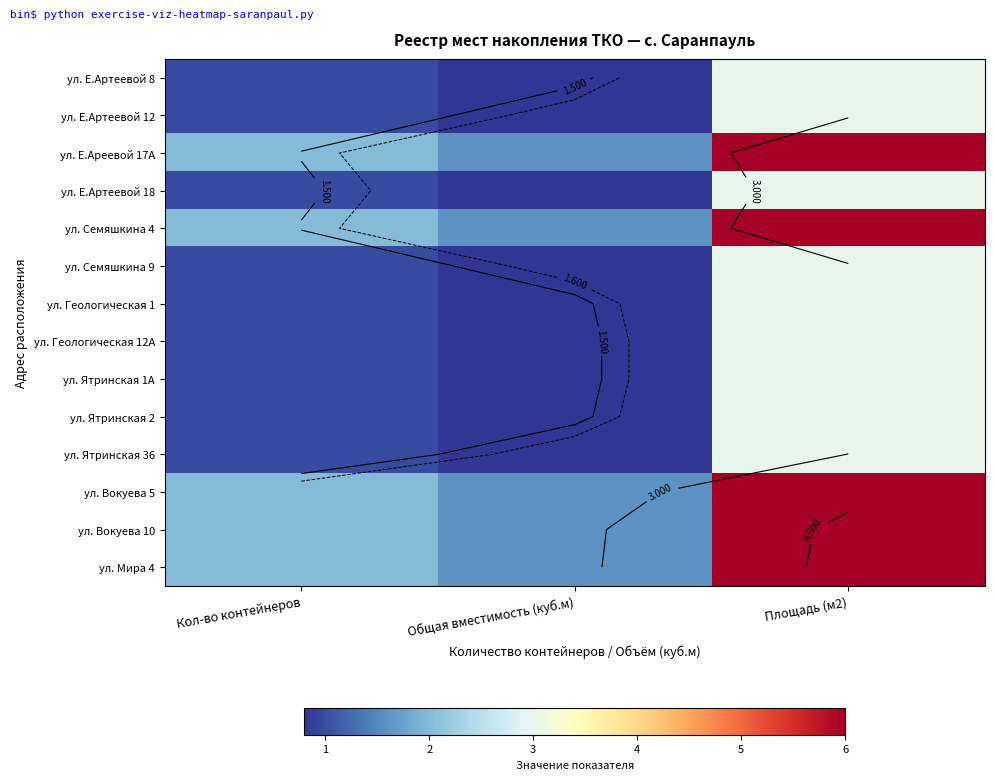

Which has a higher value, Общая вместимость (куб.м) or Кол-во контейнеров?

Кол-во контейнеров